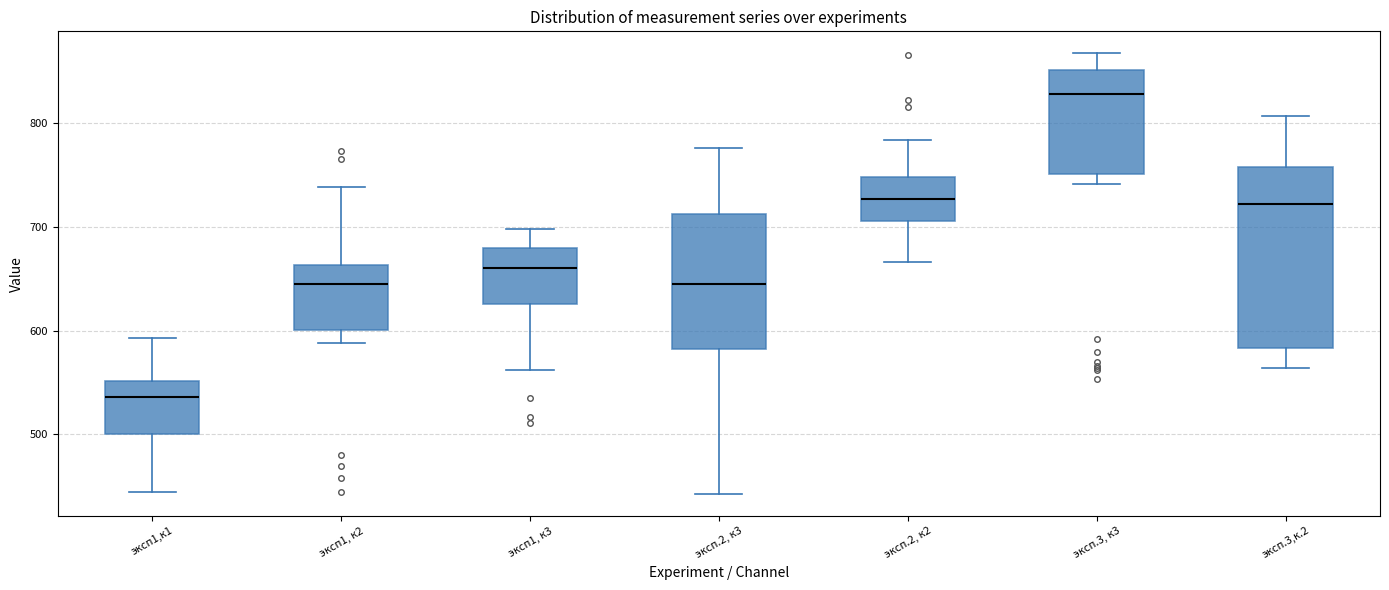

Reading left to right, read every box against the y-axis: the position of its median line, the range the box covers, and the ends of its whiskers. The values are not printed on the chart, so give them approximately, as read against the axis.

эксп1,к1: median 540, box 500 to 550, whiskers 450 to 590
эксп1, к2: median 650, box 600 to 660, whiskers 590 to 740
эксп1, к3: median 660, box 630 to 680, whiskers 560 to 700
эксп.2, к3: median 650, box 580 to 710, whiskers 440 to 780
эксп.2, к2: median 730, box 710 to 750, whiskers 670 to 780
эксп.3, к3: median 830, box 750 to 850, whiskers 740 to 870
эксп.3,к.2: median 720, box 580 to 760, whiskers 560 to 810